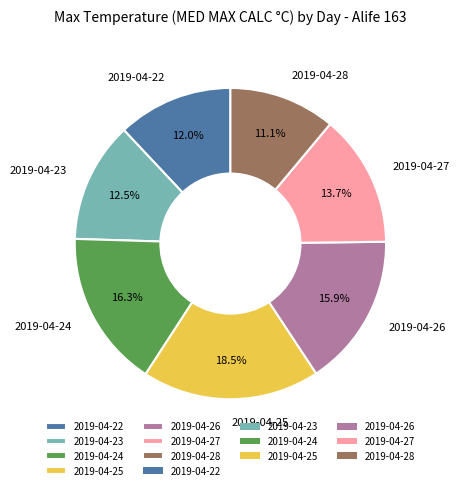

Between 2019-04-25 and 2019-04-27, which is larger?

2019-04-25